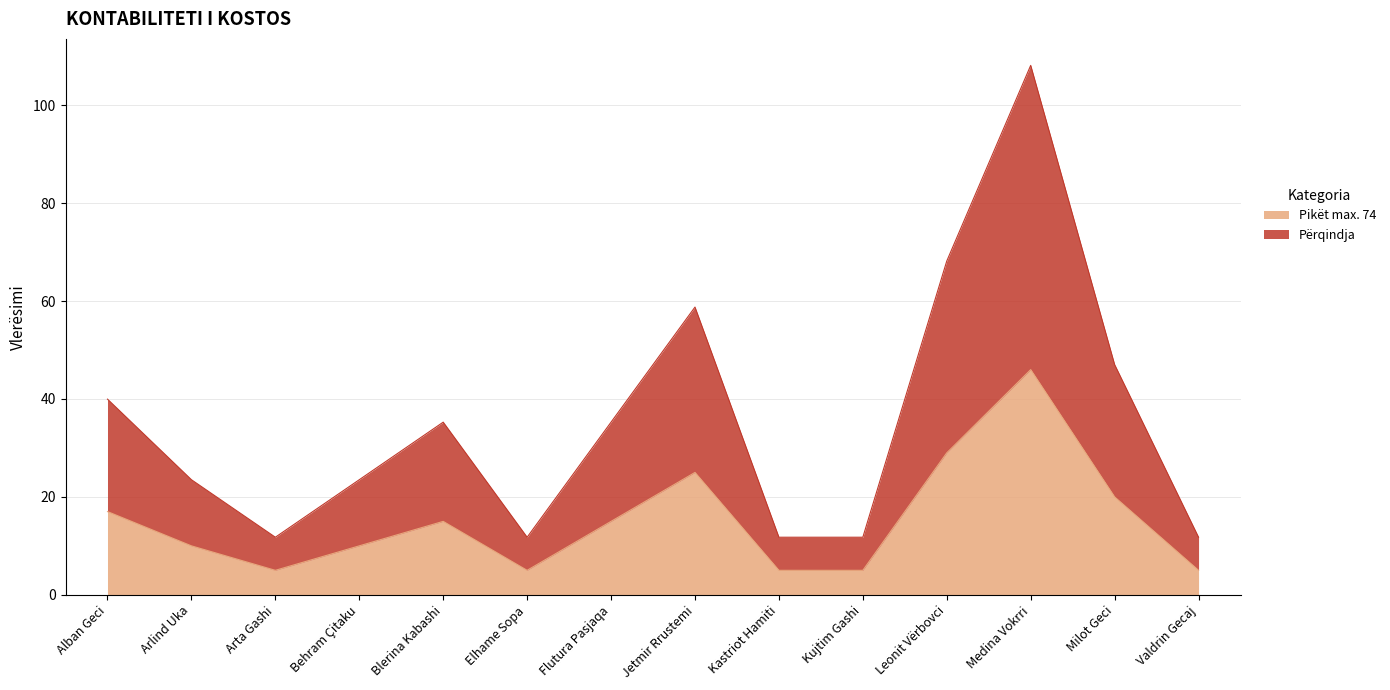

What is the smallest value displayed?

5.0